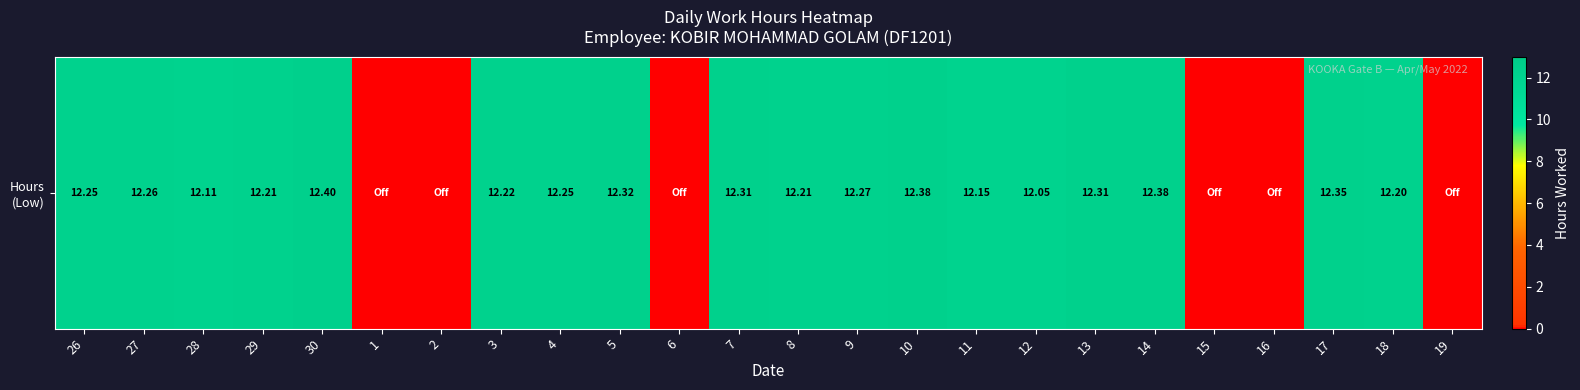

Reading left to right, list all the values displayed in this chart.

12.2	12.3	12.1	12.2	12.4	0.0	0.0	12.2	12.2	12.3	0.0	12.3	12.2	12.3	12.4	12.2	12.1	12.3	12.4	0.0	0.0	12.3	12.2	0.0